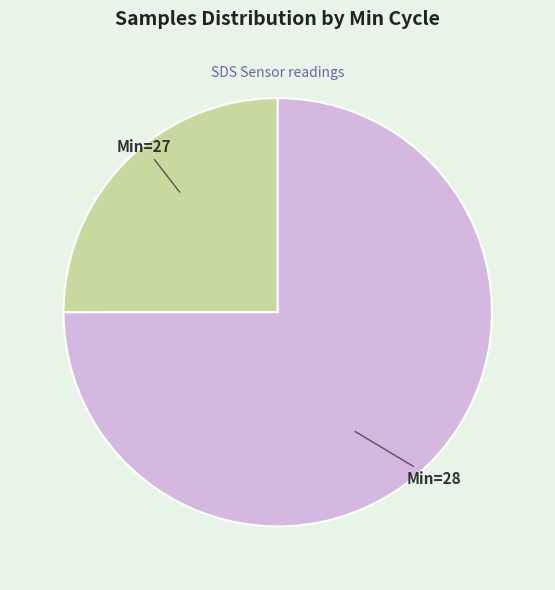

Does any single category account for the majority?

Yes